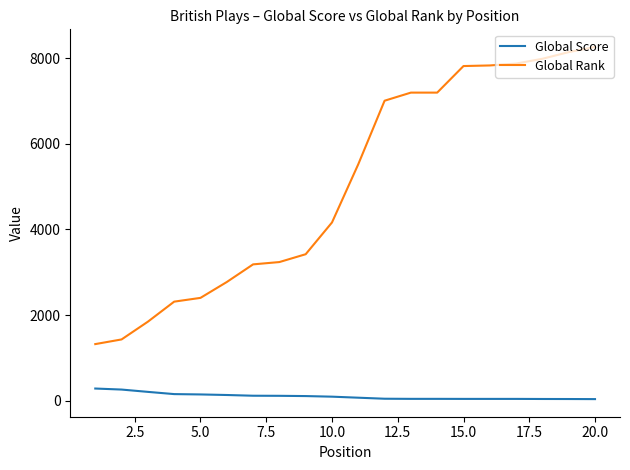

Which series has the widest spread of values?

Global Rank